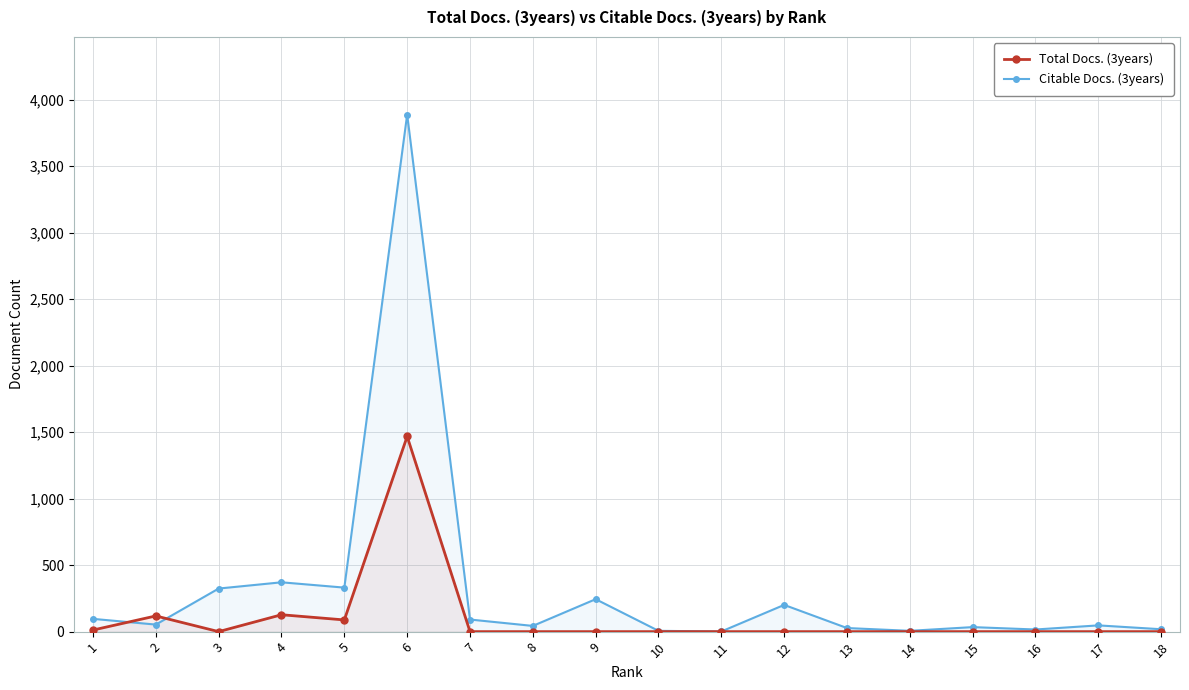

Reading right to left, list all the values displayed in this chart.

Total Docs. (3years): 18=0	17=0	16=0	15=0	14=0	13=0	12=0	11=0	10=0	9=0	8=0	7=0	6=1468	5=88	4=127	3=0	2=118	1=12
Citable Docs. (3years): 18=18	17=47	16=16	15=34	14=6	13=27	12=201	11=1	10=6	9=244	8=43	7=91	6=3889	5=331	4=371	3=324	2=53	1=96